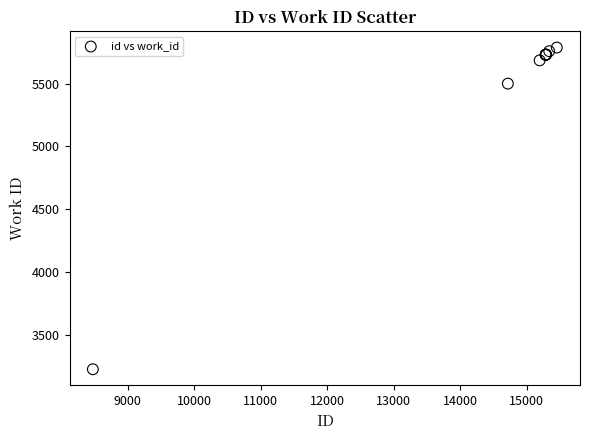

What Y value in the scatter plot is closest to 4507?

5500